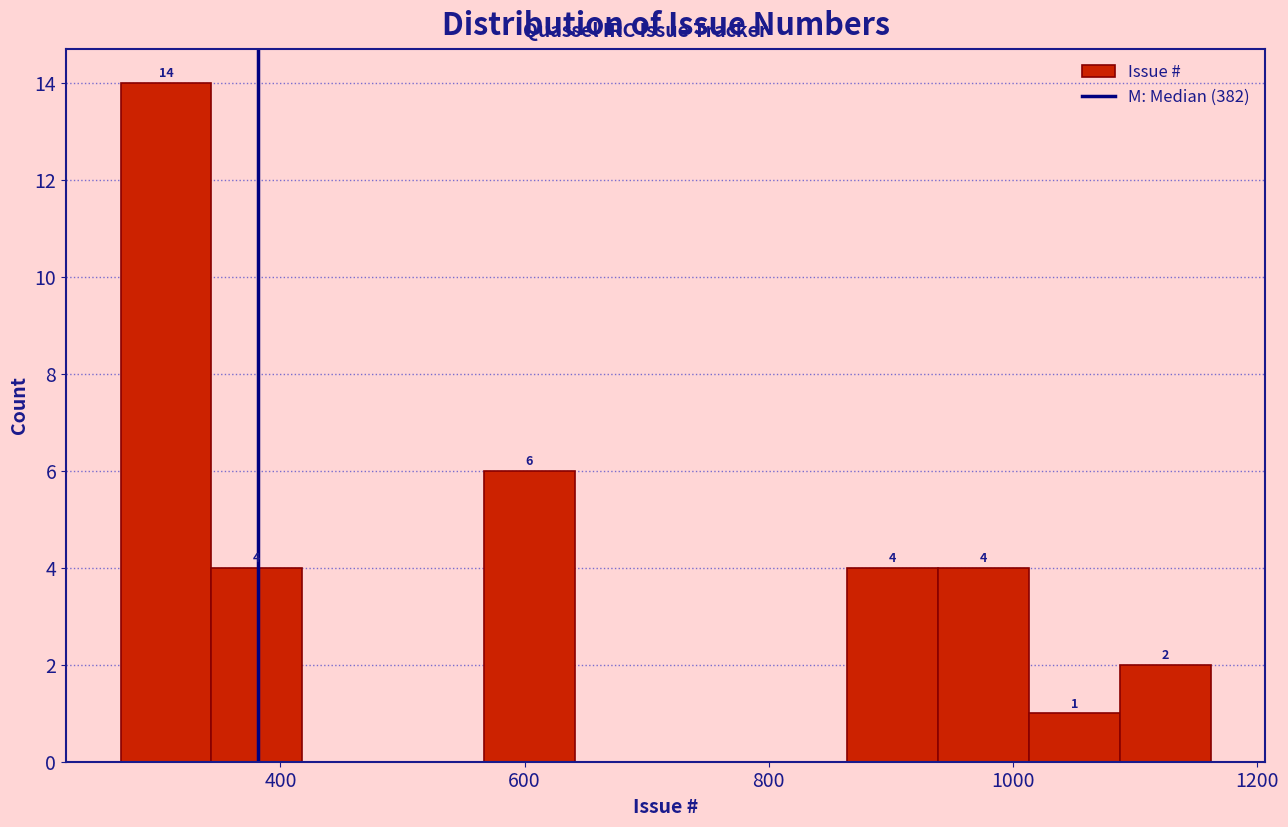

Around what value on the x-axis is the tallest bar? Give the approximate position of its centre, as read against the axis.

300